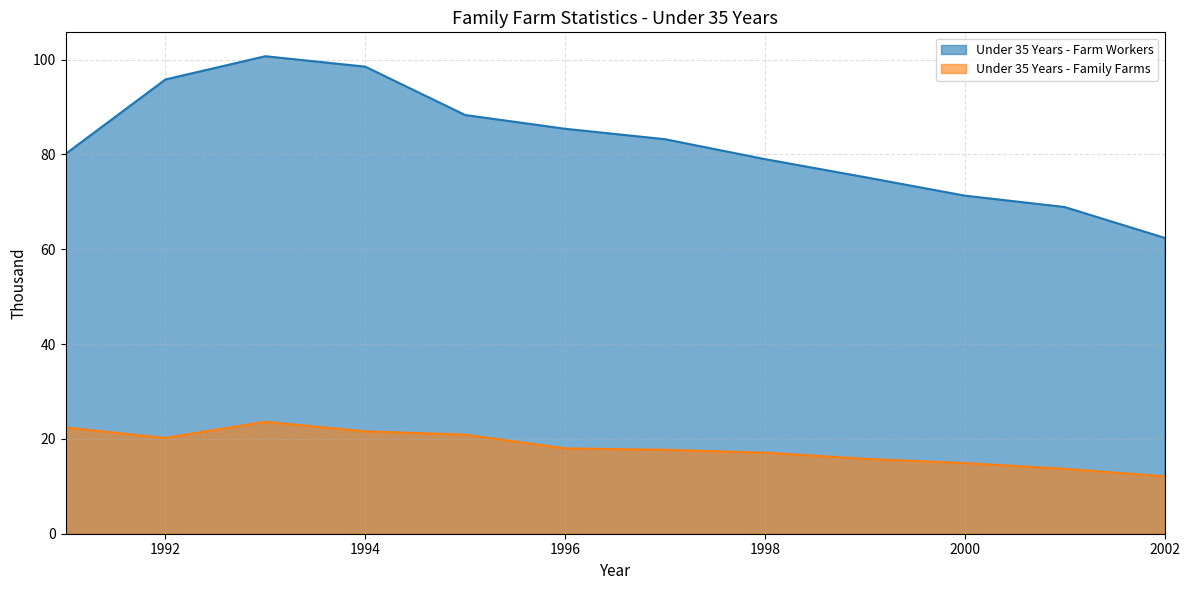

True or false: Under 35 Years - Family Farms has more than 2 interior local peaks.

False